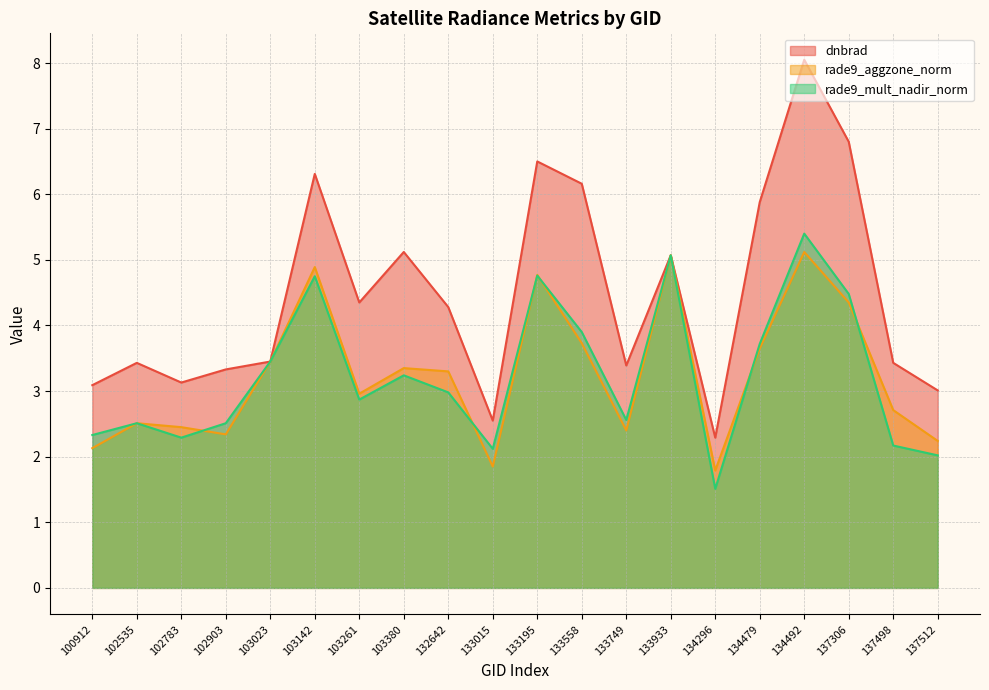

Reading left to right, extract all data points from this chart.

dnbrad: 100912=3.1	102535=3.4	102783=3.1	102903=3.3	103023=3.5	103142=6.3	103261=4.3	103380=5.1	132642=4.3	133015=2.5	133195=6.5	133558=6.2	133749=3.4	133933=5.1	134296=2.3	134479=5.9	134492=8.1	137306=6.8	137498=3.4	137512=3.0
rade9_aggzone_norm: 100912=2.1	102535=2.5	102783=2.5	102903=2.3	103023=3.5	103142=4.9	103261=3.0	103380=3.4	132642=3.3	133015=1.9	133195=4.8	133558=3.7	133749=2.4	133933=5.1	134296=1.8	134479=3.6	134492=5.1	137306=4.3	137498=2.7	137512=2.2
rade9_mult_nadir_norm: 100912=2.3	102535=2.5	102783=2.3	102903=2.5	103023=3.5	103142=4.8	103261=2.9	103380=3.2	132642=3.0	133015=2.1	133195=4.8	133558=3.9	133749=2.6	133933=5.1	134296=1.5	134479=3.7	134492=5.4	137306=4.5	137498=2.2	137512=2.0